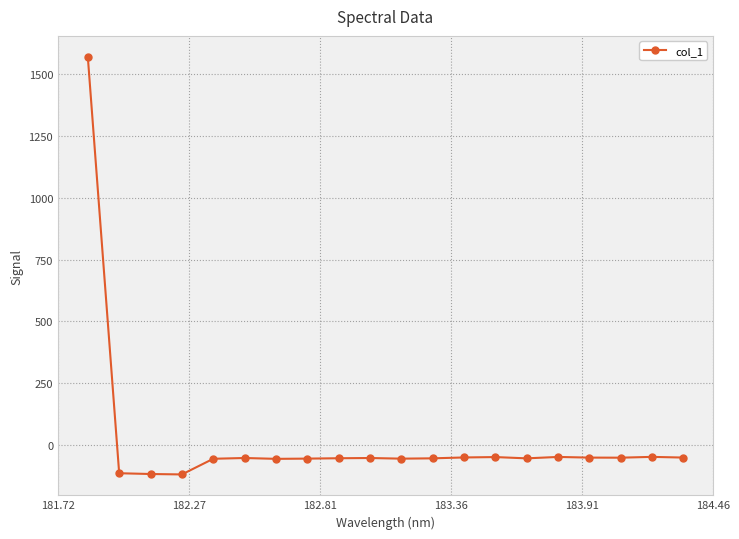

What is the value of the 10th point from the left?

-53.5